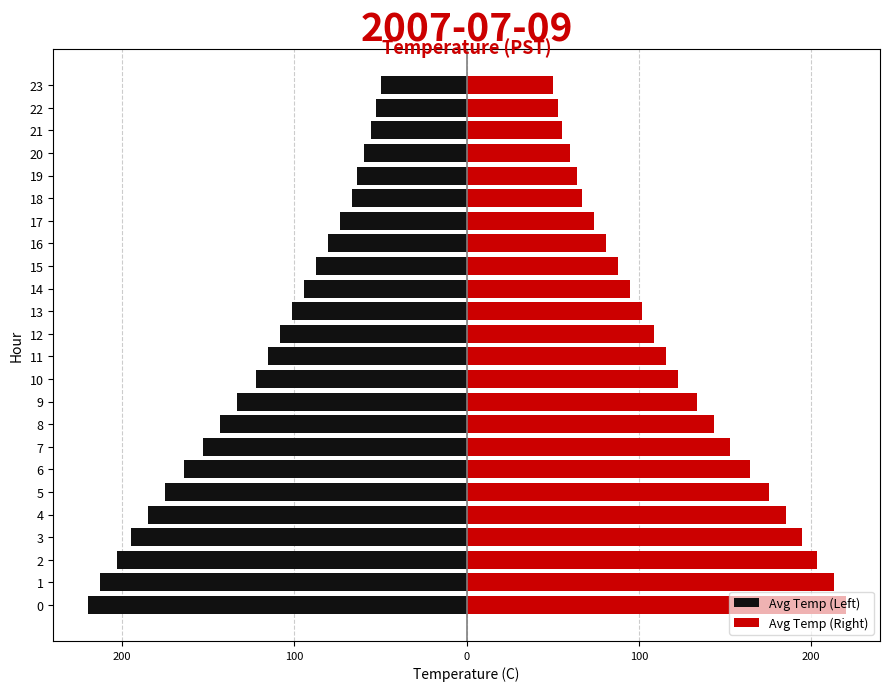

What is the label of the 17th bar from the left?

16